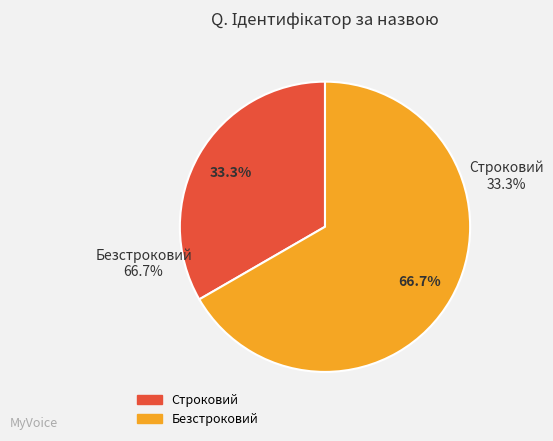

What portion of the pie excludes Безстроковий?

33.3%